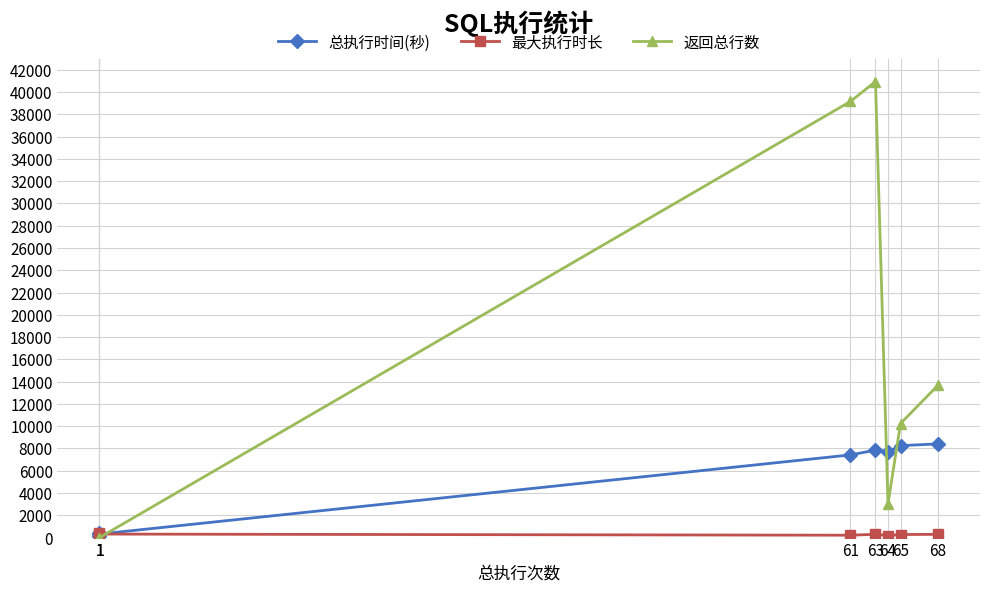

Is this an area chart (filled region under the line)?

No